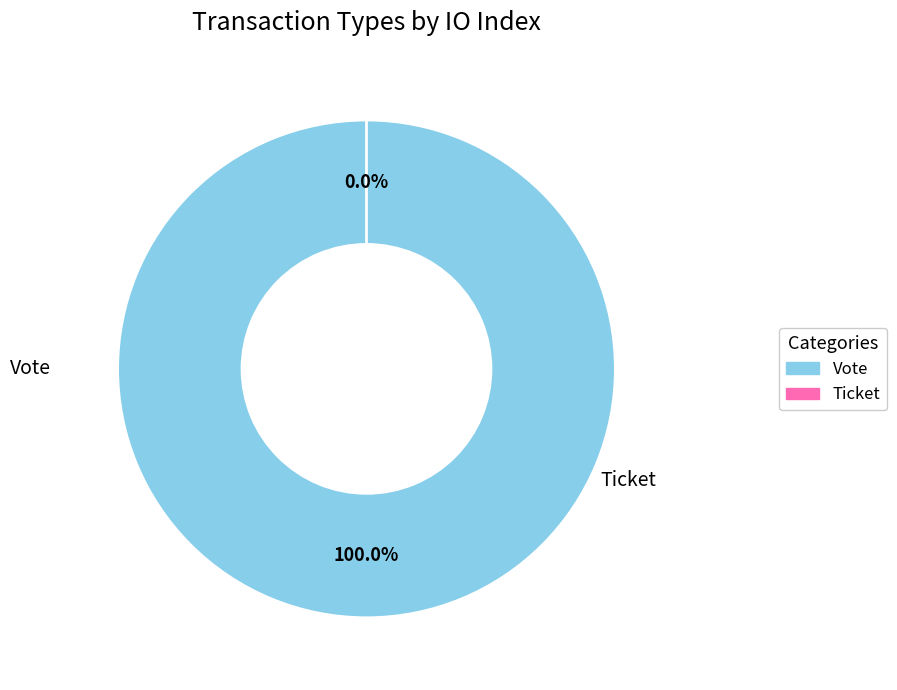

What is the change in value from Vote to Ticket?

-1